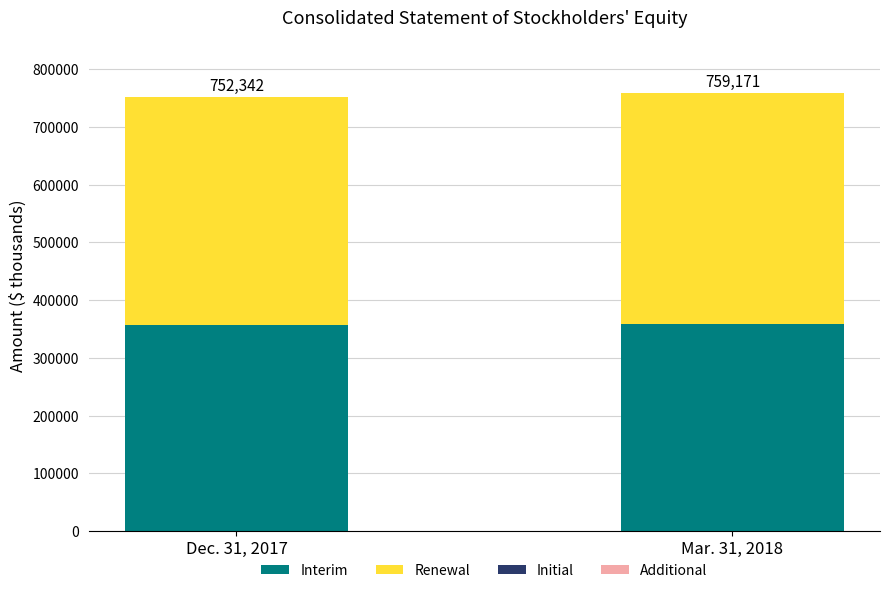

What is the highest value of the Interim series?

359021